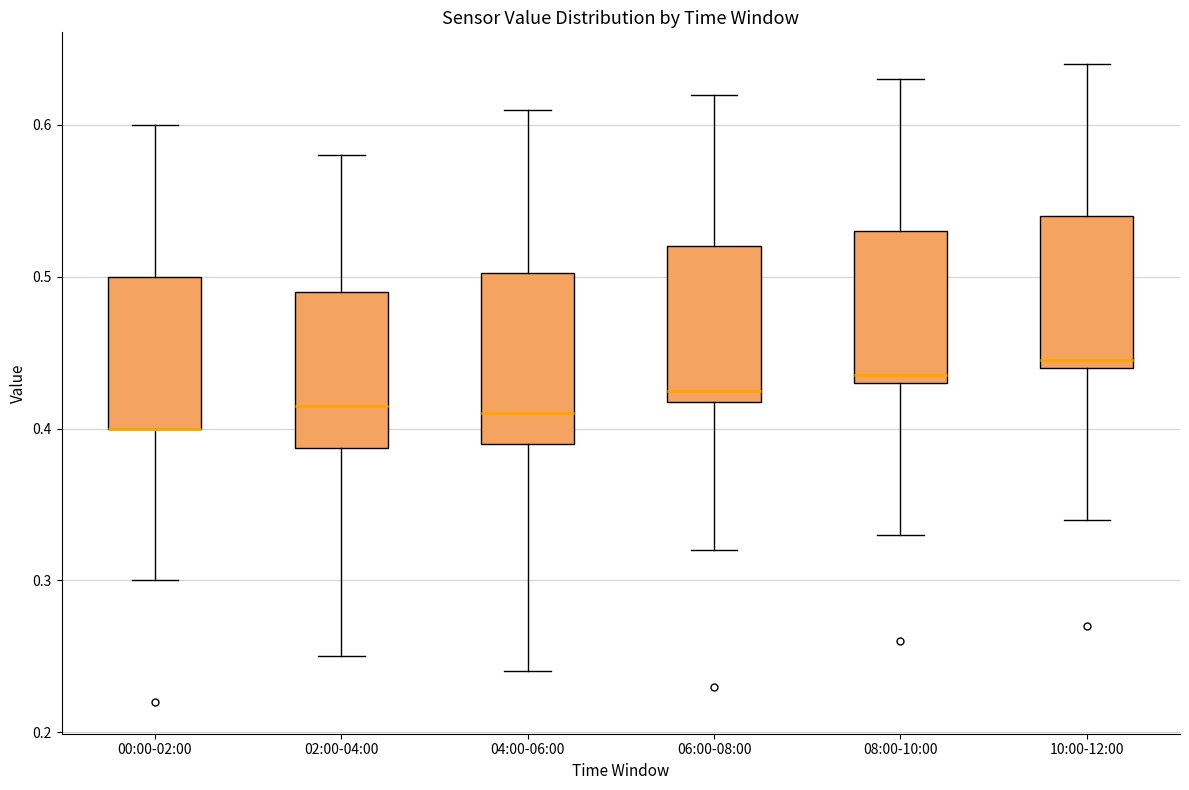

Reading left to right, transcribe this box plot: for each box, give where its median line is, the range the box spans, and where its two whiskers end, as read against the y-axis. The values are not printed on the chart, so give them approximately, as read against the axis.

00:00-02:00: median 0.40 (drawn on the box's lower edge), box 0.40 to 0.50, whiskers 0.30 to 0.60
02:00-04:00: median 0.42, box 0.39 to 0.49, whiskers 0.25 to 0.58
04:00-06:00: median 0.41, box 0.39 to 0.50, whiskers 0.24 to 0.61
06:00-08:00: median 0.43, box 0.42 to 0.52, whiskers 0.32 to 0.62
08:00-10:00: median 0.44, box 0.43 to 0.53, whiskers 0.33 to 0.63
10:00-12:00: median 0.45, box 0.44 to 0.54, whiskers 0.34 to 0.64